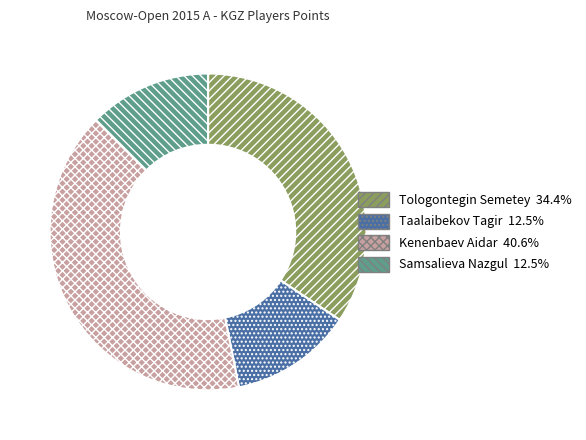

Is the sum of Taalaibekov Tagir and Tologontegin Semetey greater than half?

No